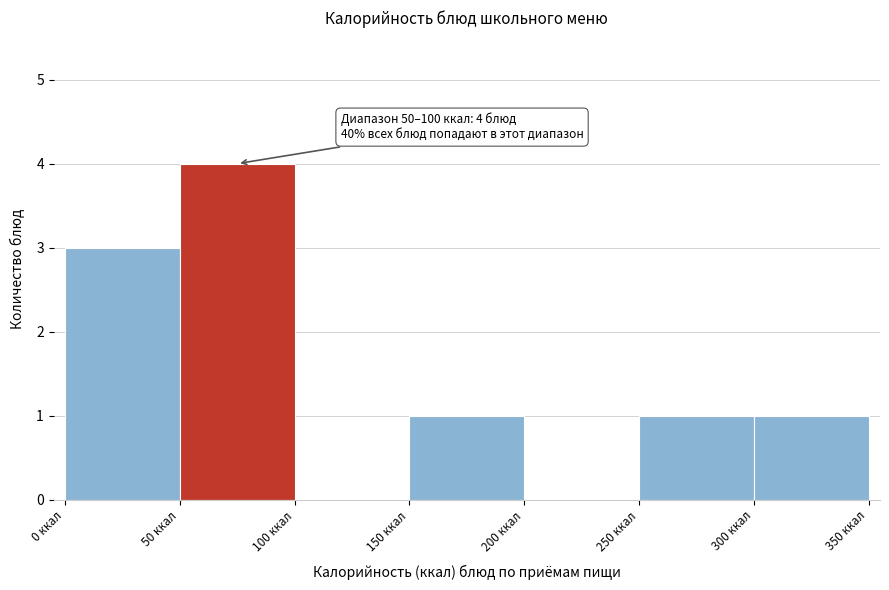

Over which range of the x-axis is the bar tallest?

50 to 100